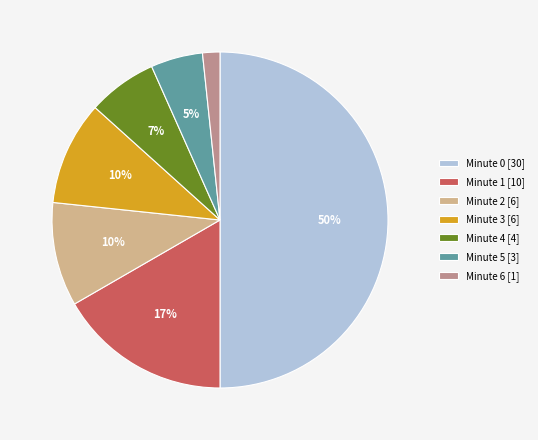

Does Minute 6 [1] account for over 50% of the chart?

No